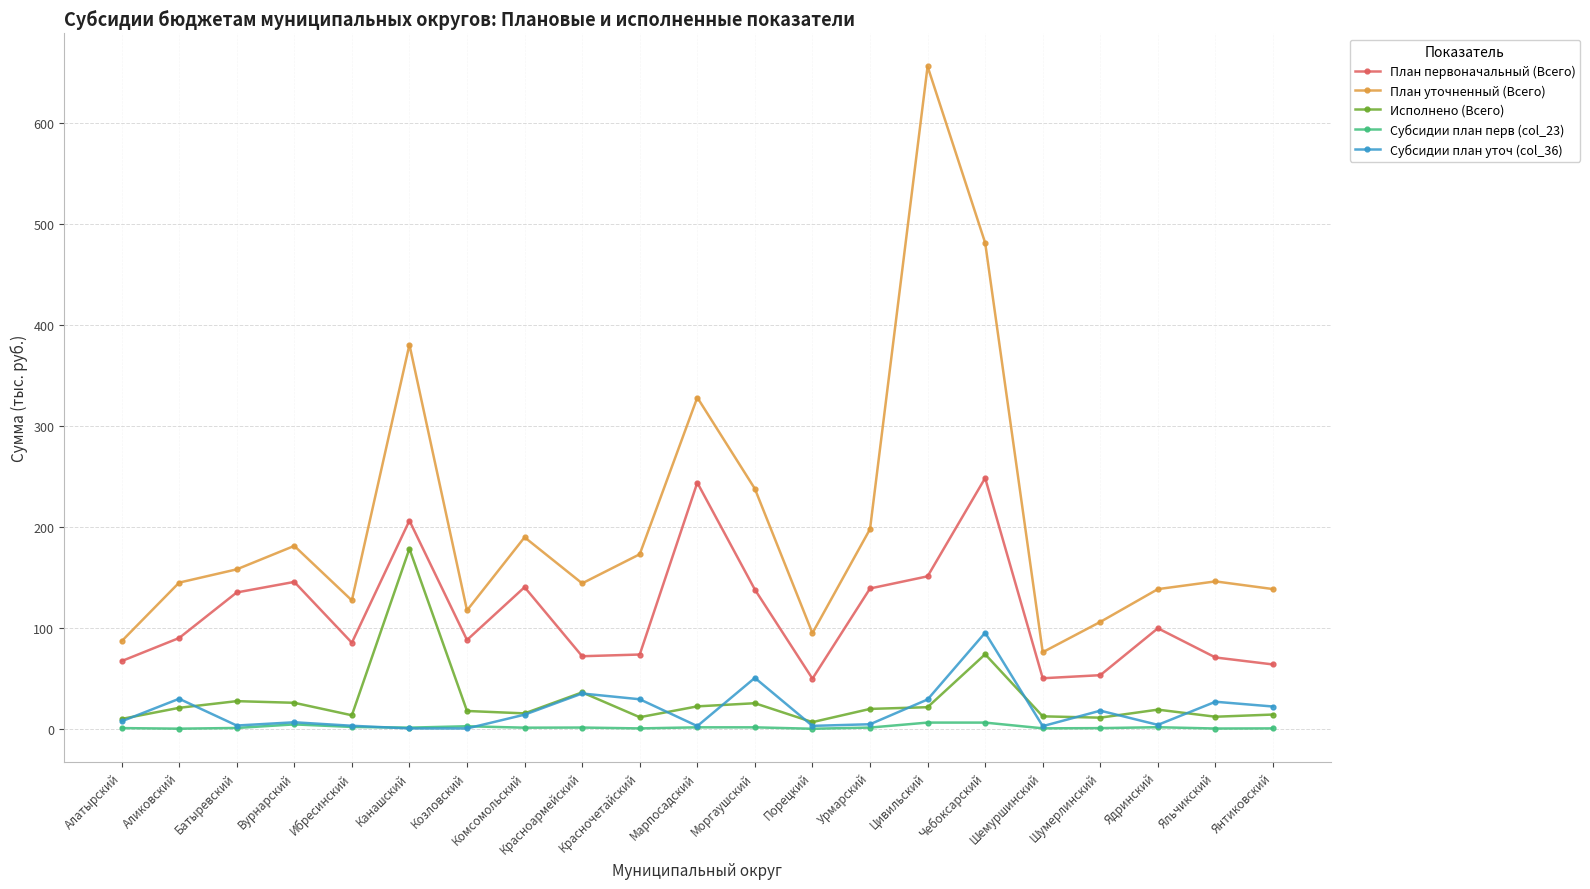

The value of План первоначальный (Всего) at Аликовский is 42.0. True or false?

False